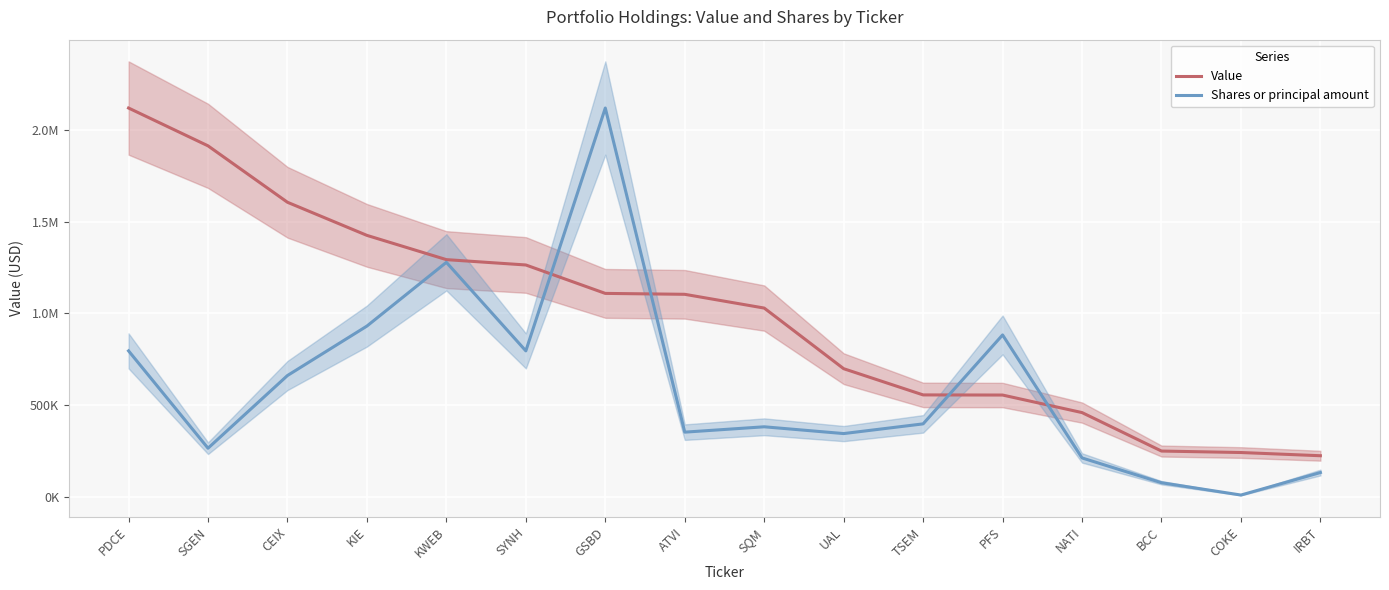

Reading left to right, what are all the values shown in this chart?

Value: PDCE=2119650.0	SGEN=1913500.0	CEIX=1605878.0	KIE=1425411.0	KWEB=1293206.0	SYNH=1264050.0	GSBD=1109123.0	ATVI=1104166.0	SQM=1029168.0	UAL=698673.0	TSEM=555750.0	PFS=555044.0	NATI=459440.0	BCC=249743.0	COKE=241727.0	IRBT=224200.0
Shares or principal amount: PDCE=795783.9	SGEN=265261.3	CEIX=661455.6	KIE=931067.2	KWEB=1278559.5	SYNH=795783.9	GSBD=2119650.0	ATVI=352797.5	SQM=381976.3	UAL=344998.8	TSEM=397892.0	PFS=882683.5	NATI=212209.0	BCC=77058.4	COKE=9920.8	IRBT=132630.7